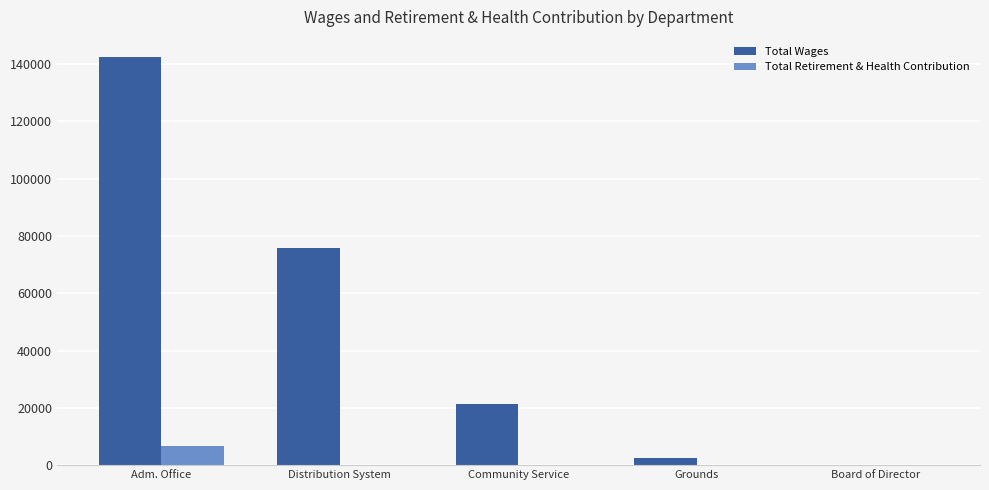

How many positive values does the Total Wages series have?

4